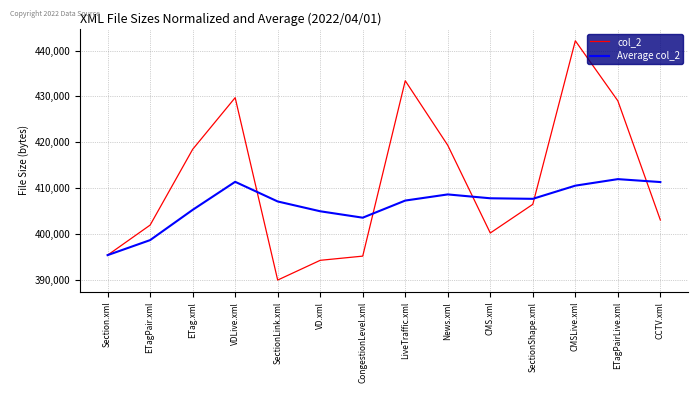

At how many categories does at least one series exceed 422199?

4